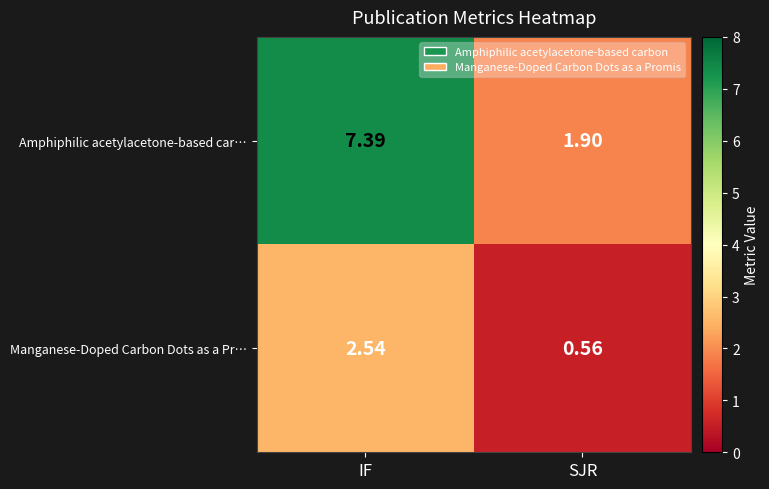

Between IF and SJR, which series saw the biggest shift?

Amphiphilic acetylacetone-based car…